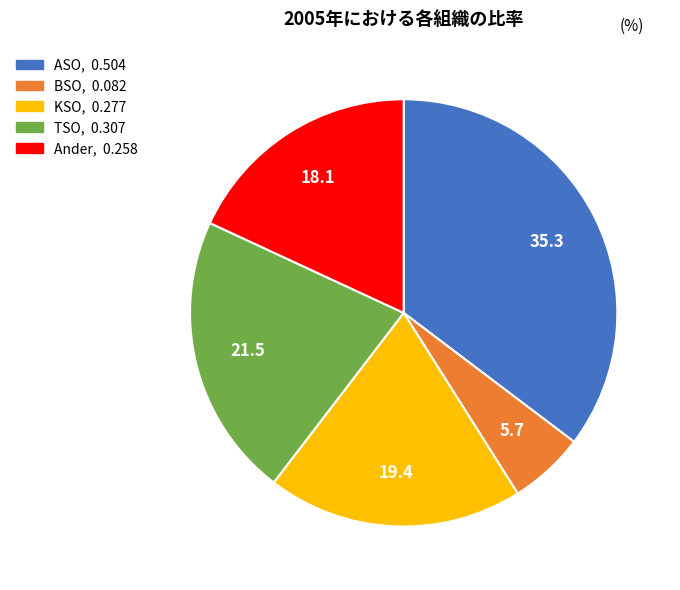

The ASO slice represents 35% of the pie. True or false?

True